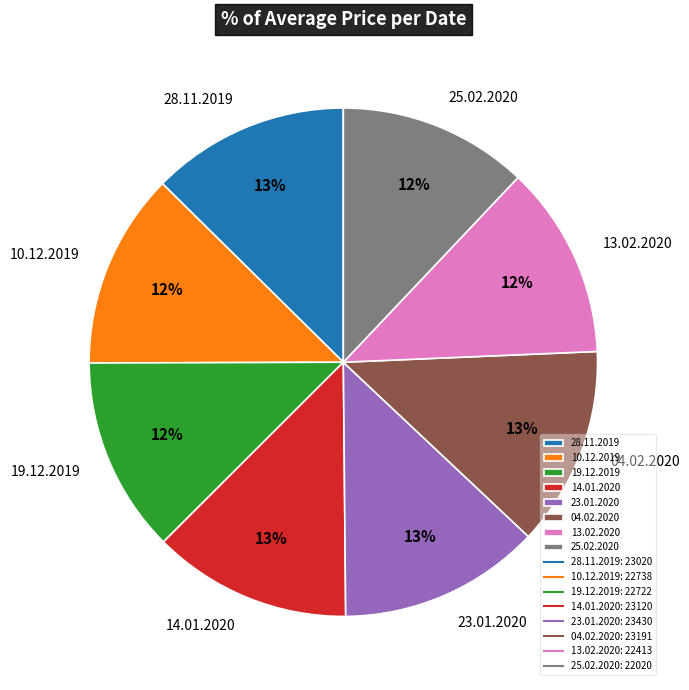

Is there a majority slice in this chart?

No